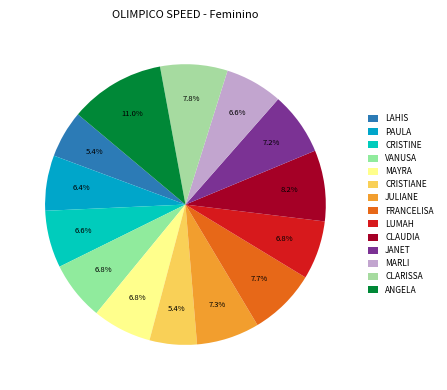

To the nearest percent, what is the average slice percentage?

7%